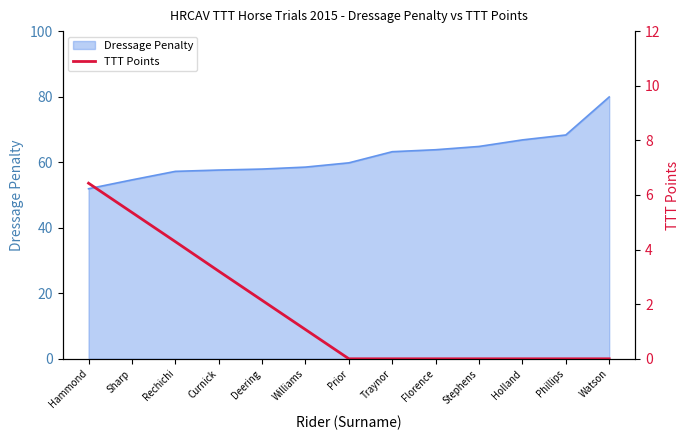

Does the chart display data point markers on the line(s)?

No